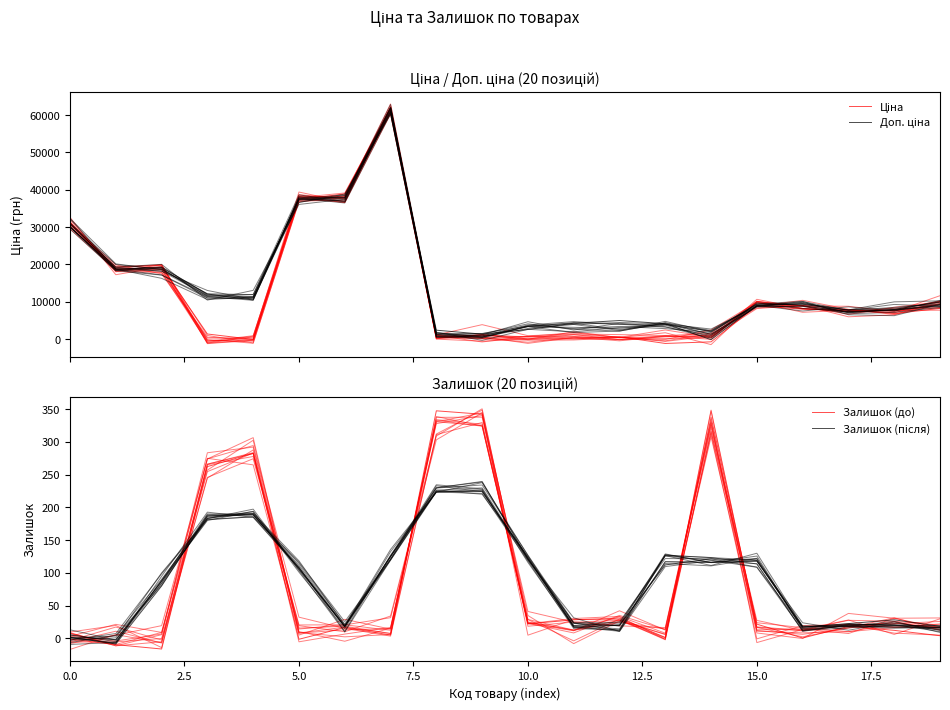

What is the difference between the Залишок (до) values at 19 and 5.0?

20.3